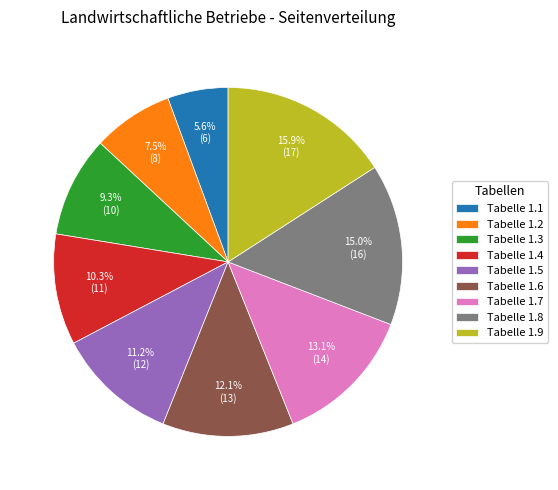

How many slices are in this pie chart?

9